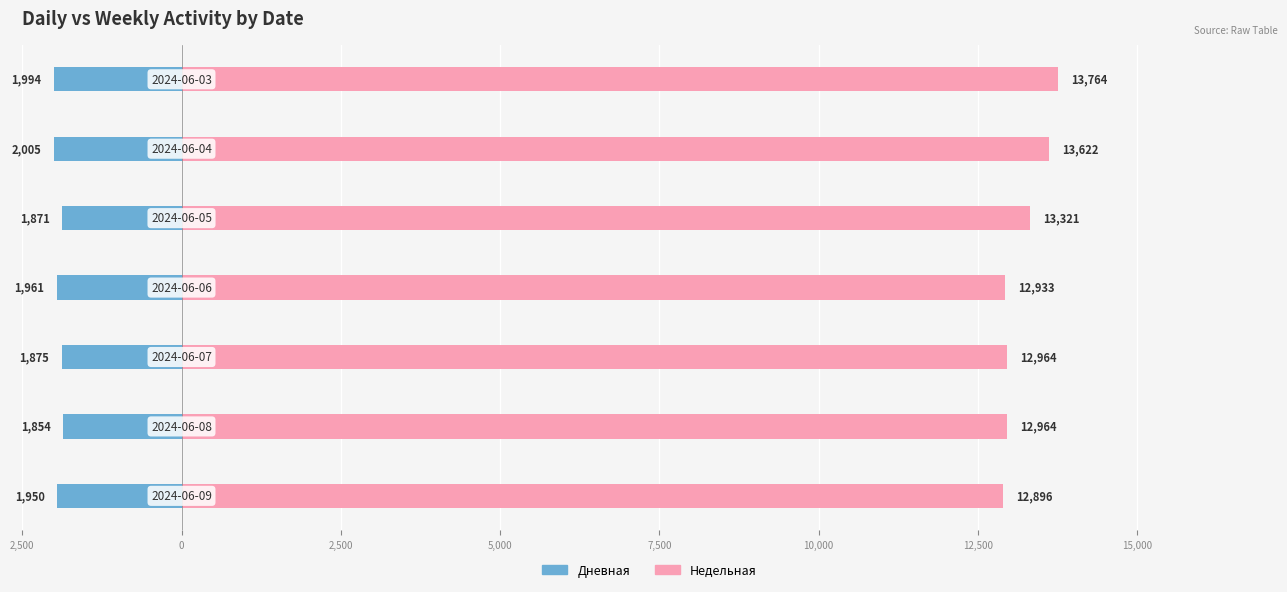

What is the value of the Недельная bar at the 3rd from the left?

12964